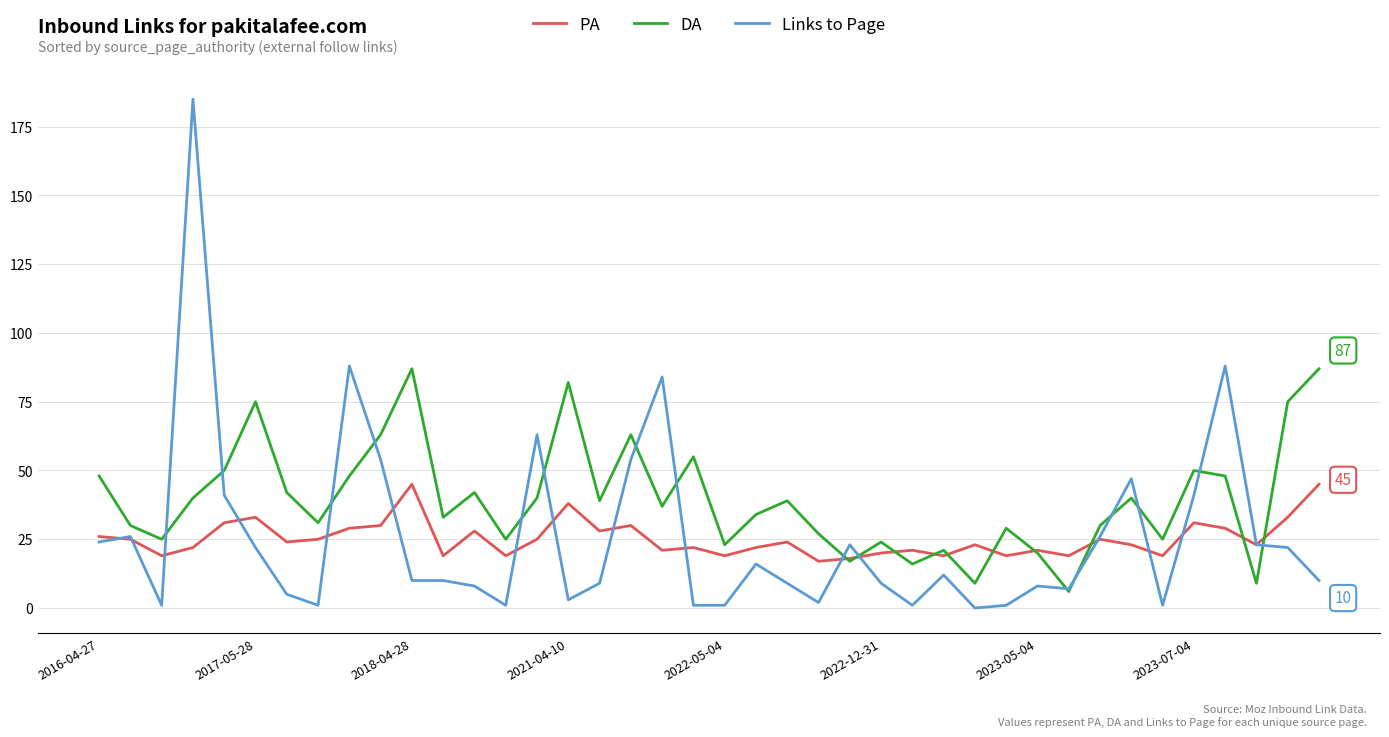

What is the highest value of the DA series?

87